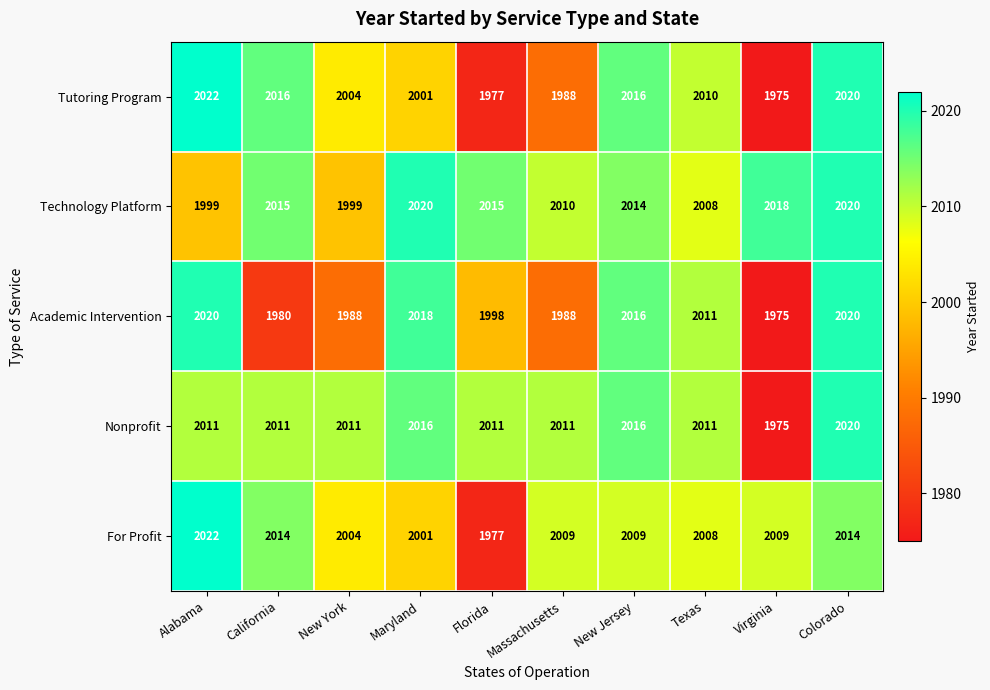

At California, list the series in order from largest to smallest.

Tutoring Program, Technology Platform, For Profit, Nonprofit, Academic Intervention